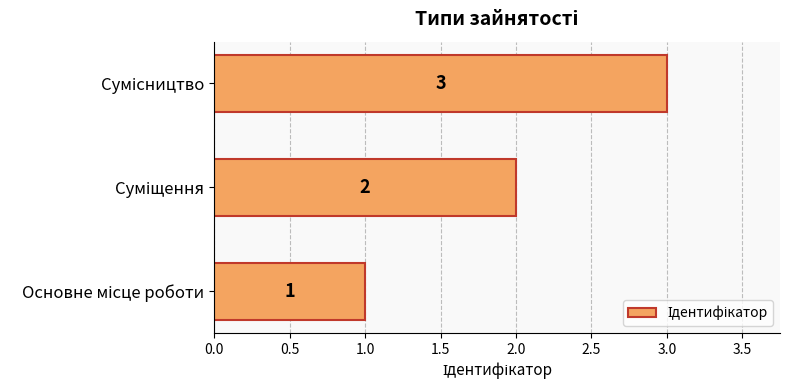

Count the values in the range 1 to 3.

3